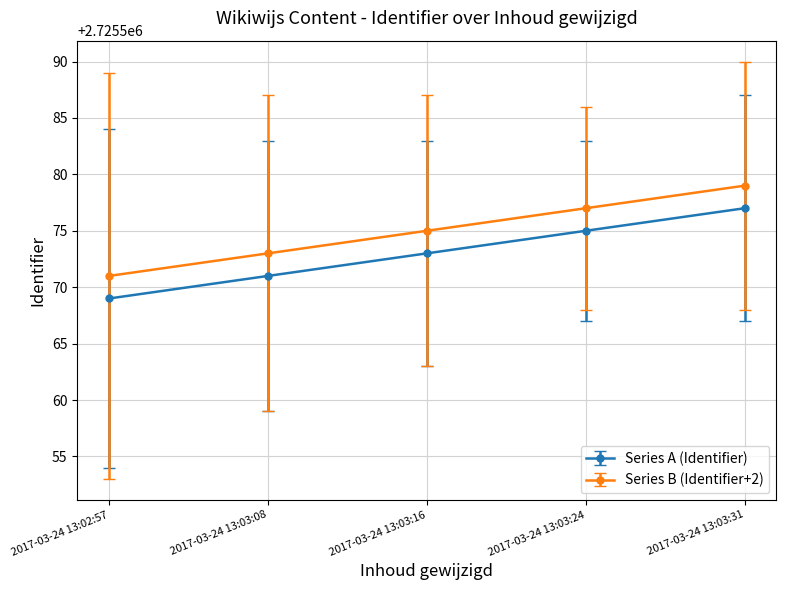

Rank the series at 2017-03-24 13:03:08 from lowest to highest value.

Series A (Identifier), Series B (Identifier+2)